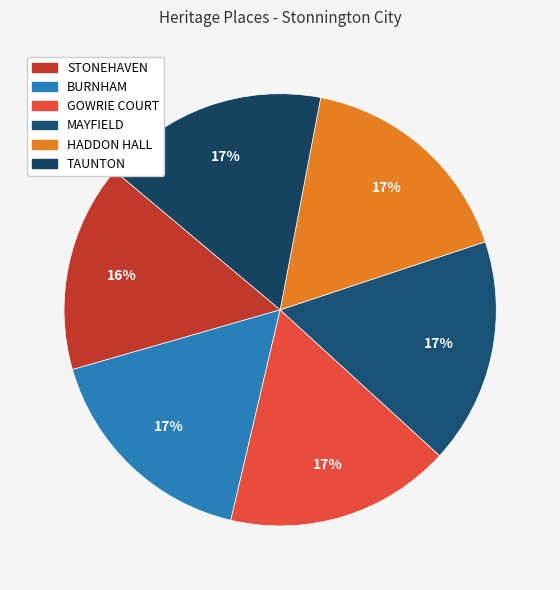

To the nearest percent, what percentage of the pie is HADDON HALL?

17%